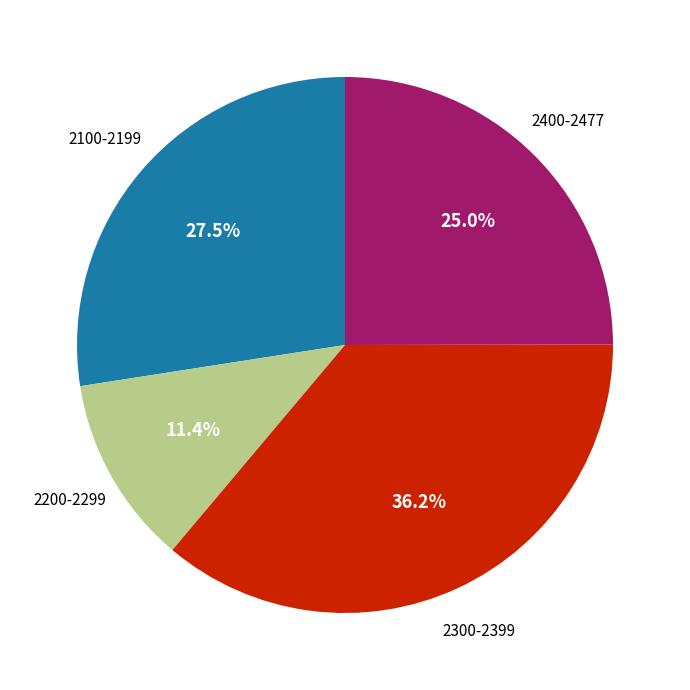

Is there any slice that represents more than half of the pie?

No